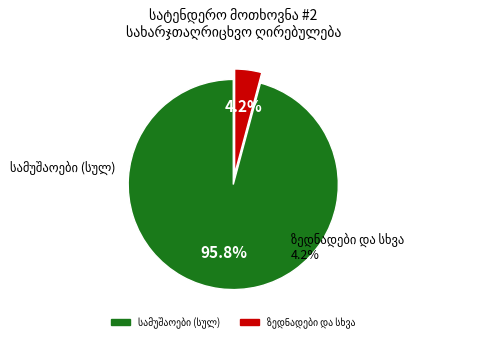

Is there a majority slice in this chart?

Yes